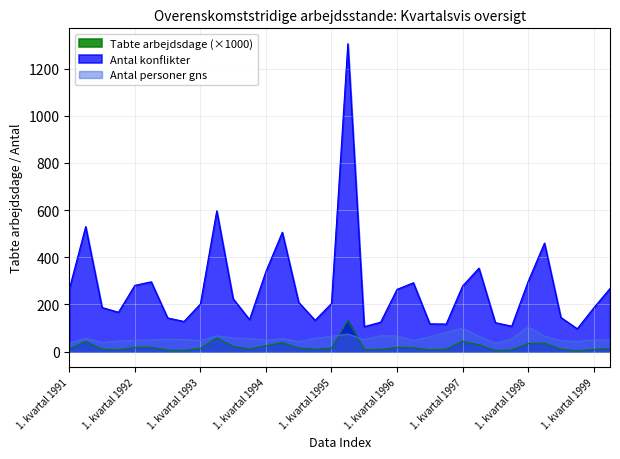

Which series changed the most between 1. kvartal 1994 and 2. kvartal 1995?

Antal konflikter